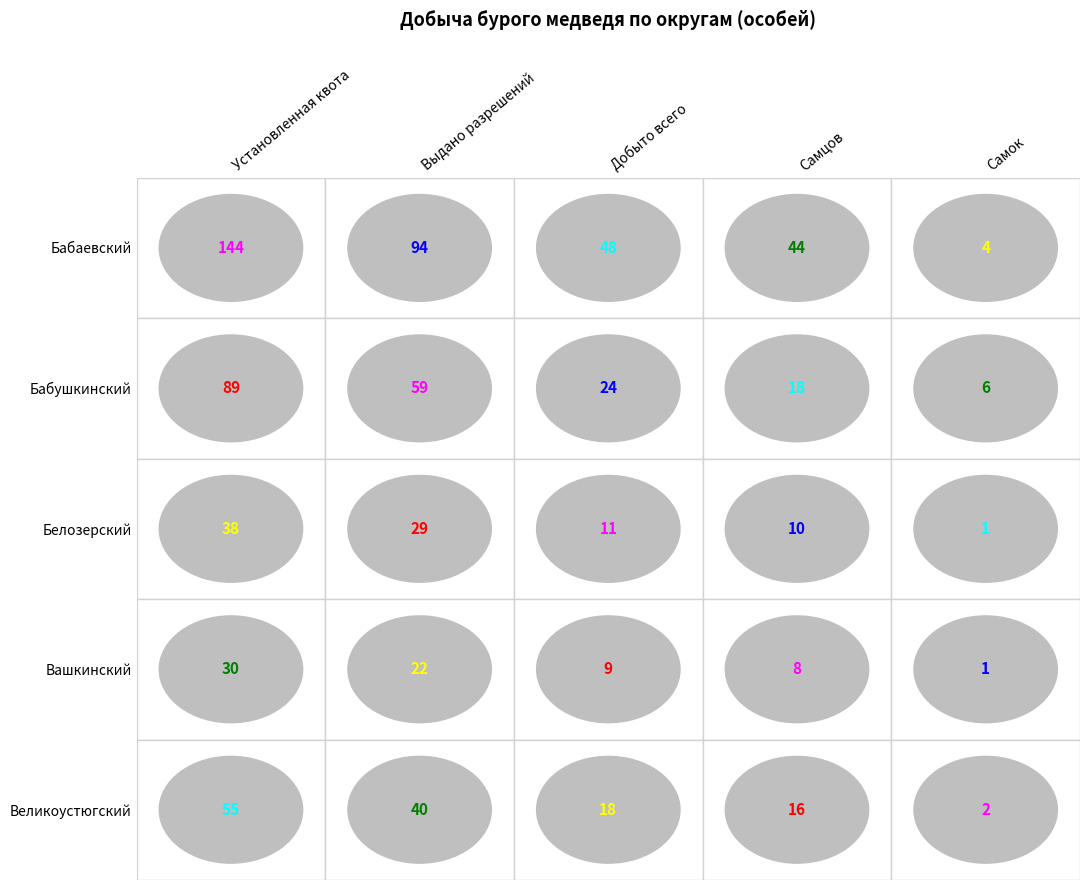

The Вашкинский series shows 16 at Добыто всего. True or false?

False